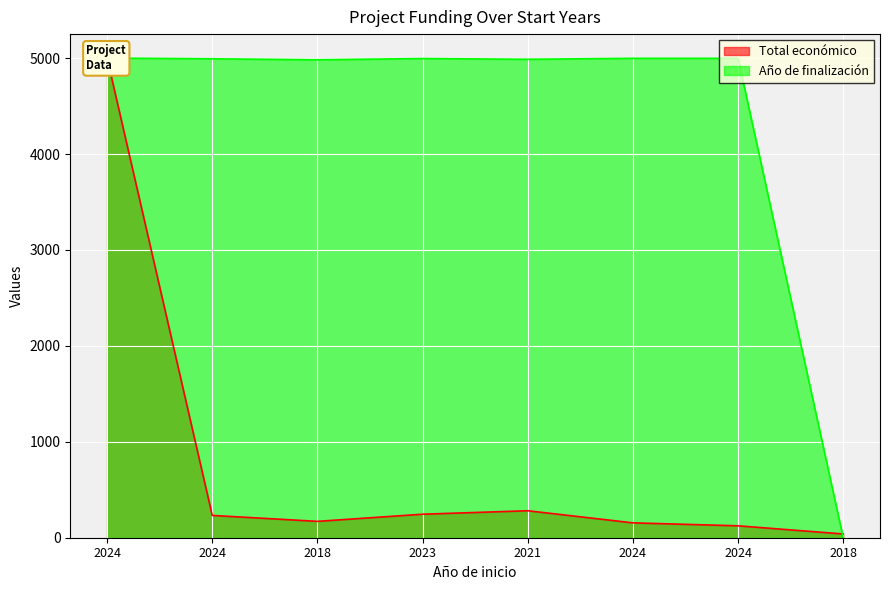

Rank the series at 2024 from lowest to highest value.

Total económico, Año de finalización